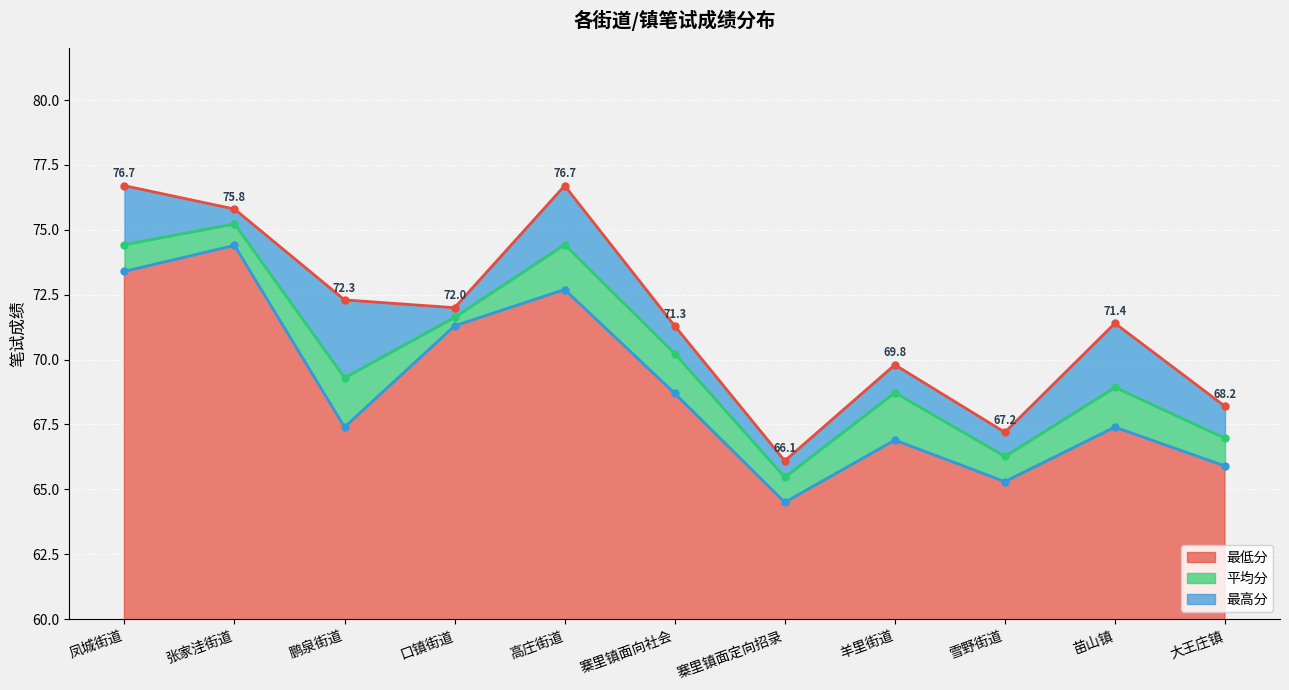

What is the highest value of the 最低分 series?

74.4